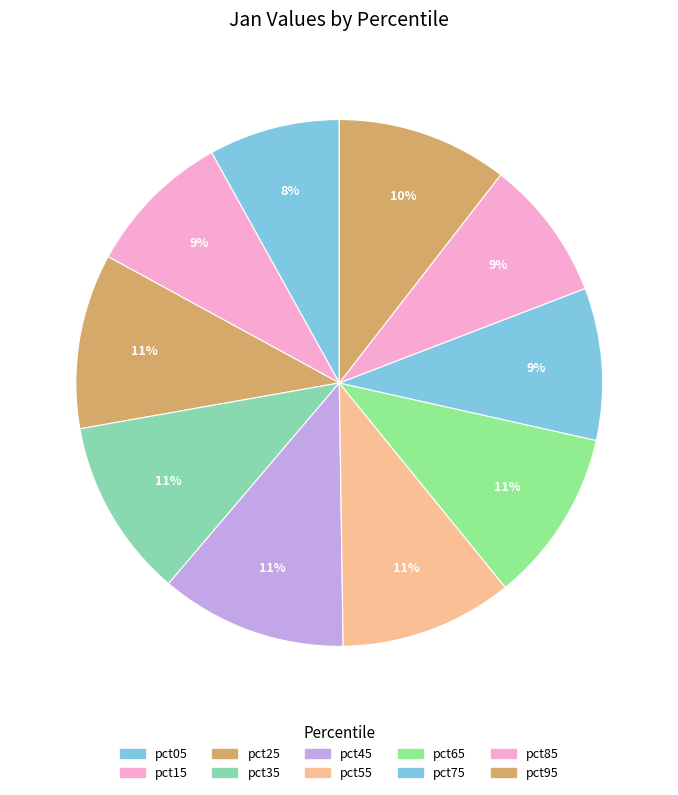

How much of the chart is everything except pct55?

89.4%